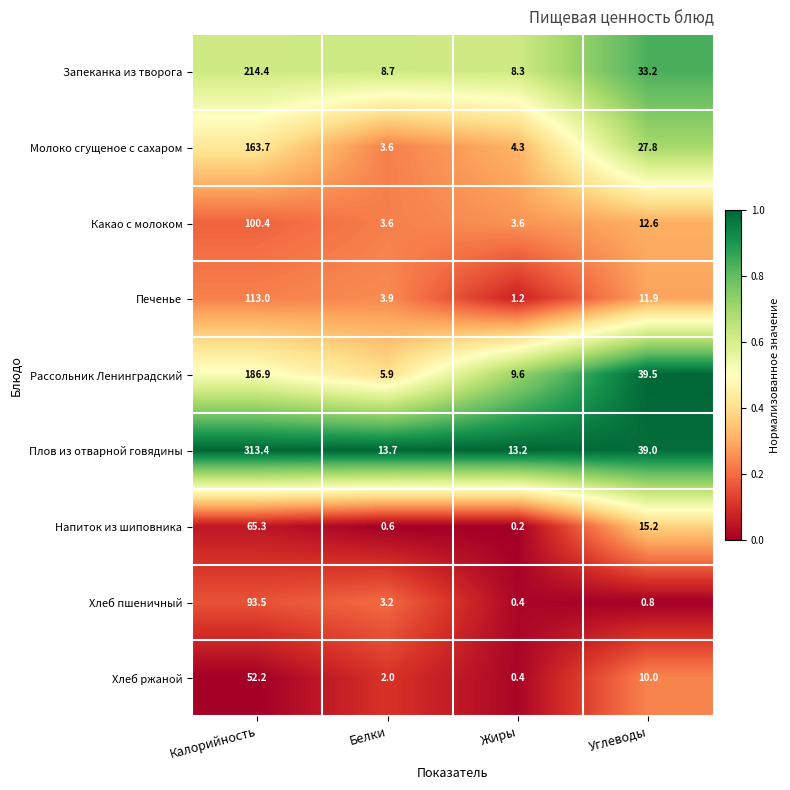

Is the value of Молоко сгущеное с сахаром at Калорийность greater than the value of Напиток из шиповника at Калорийность?

Yes